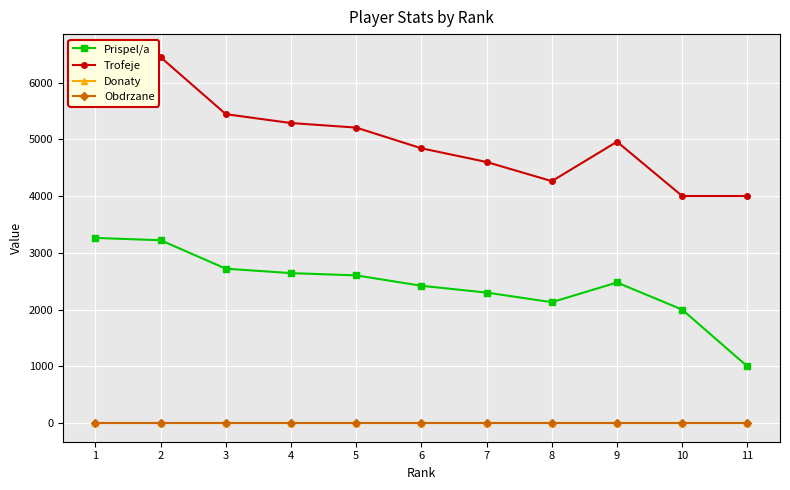

Which category has the lowest value across all series?

1